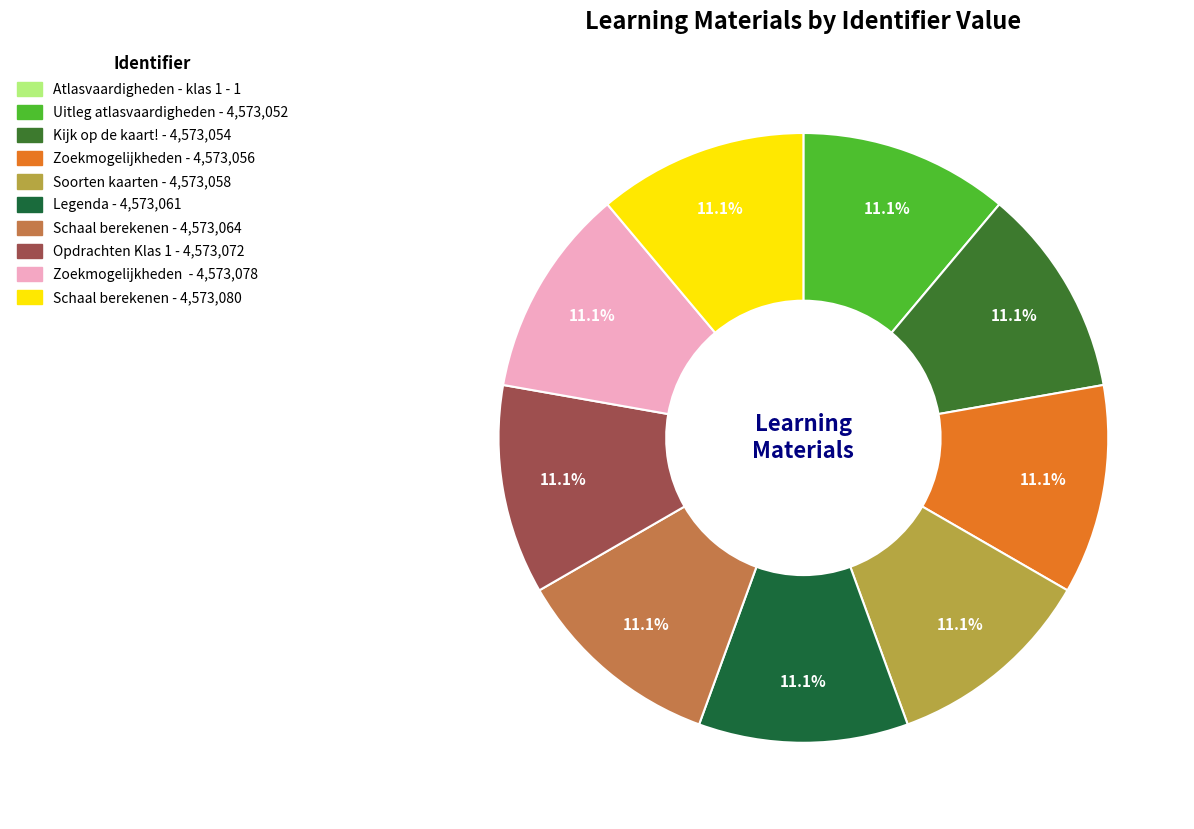

Is there a majority slice in this chart?

No